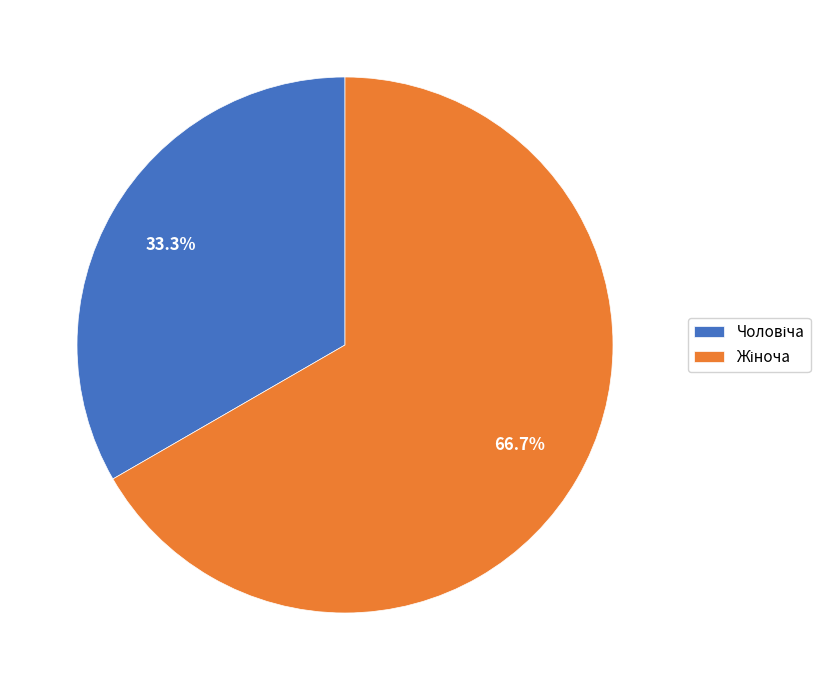

Is there a majority slice in this chart?

Yes